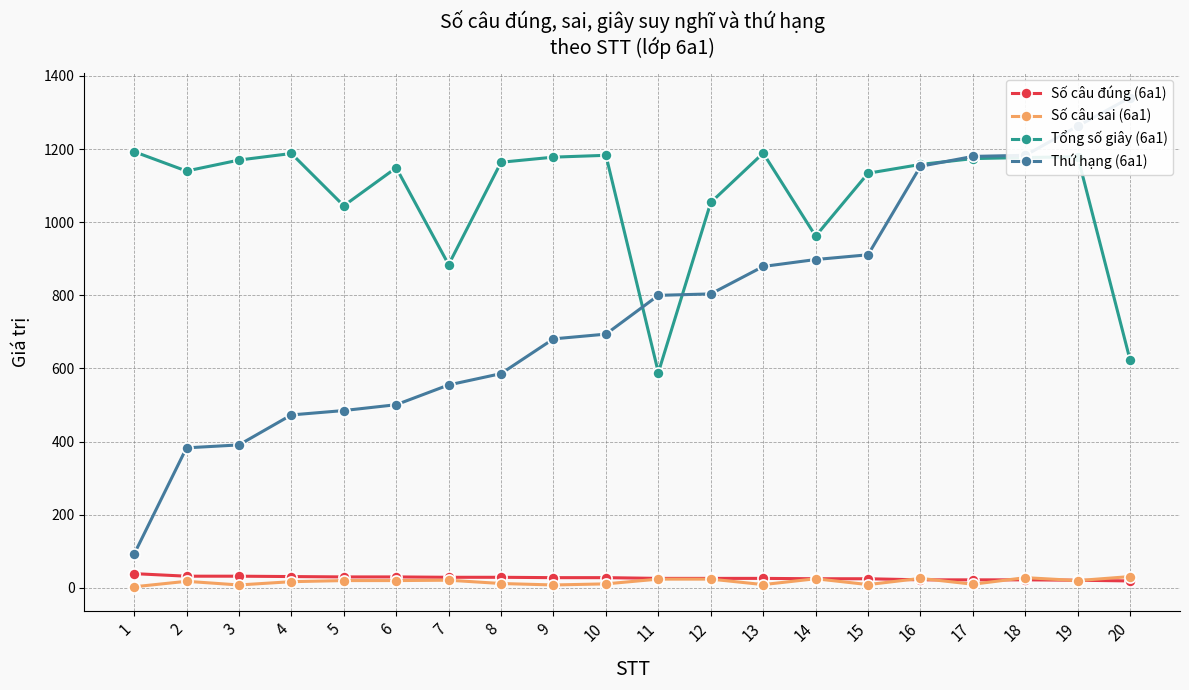

Which category has the highest value in the Số câu đúng (6a1) series?

1